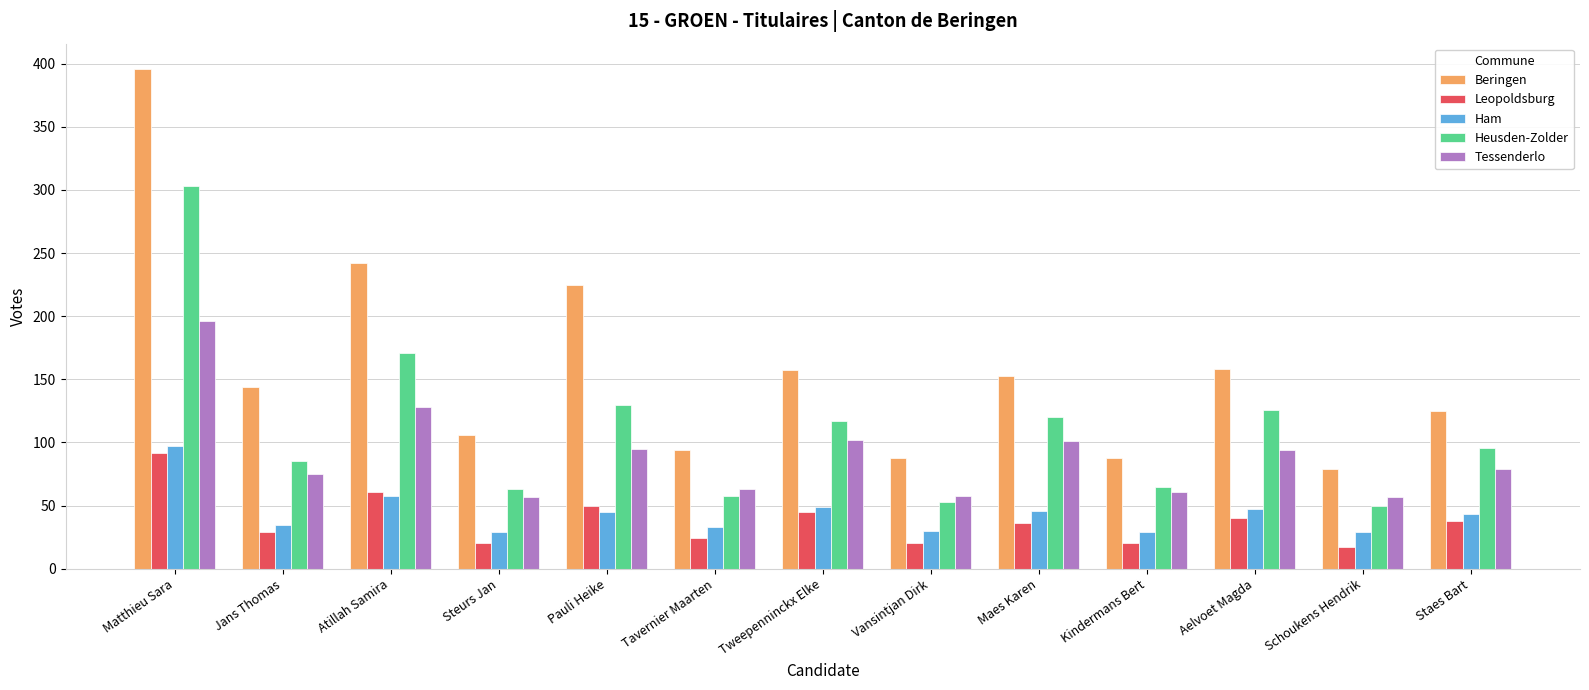

At which label is Ham closest to 63?

Atillah Samira